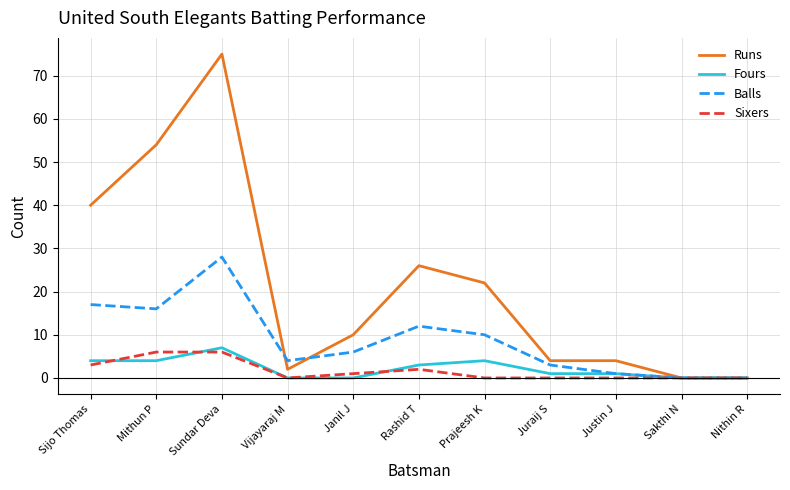

What is the difference between the maximum and second lowest values in the Runs series?

75